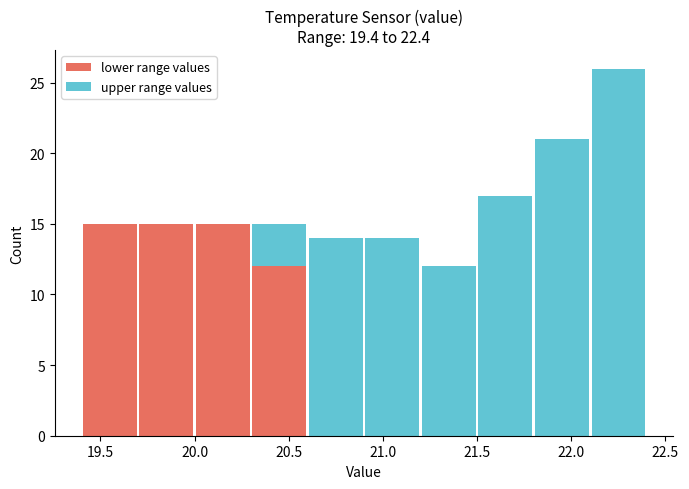

Which range on the x-axis has the tallest stacked bar (by total height)?

22.1 to 22.4